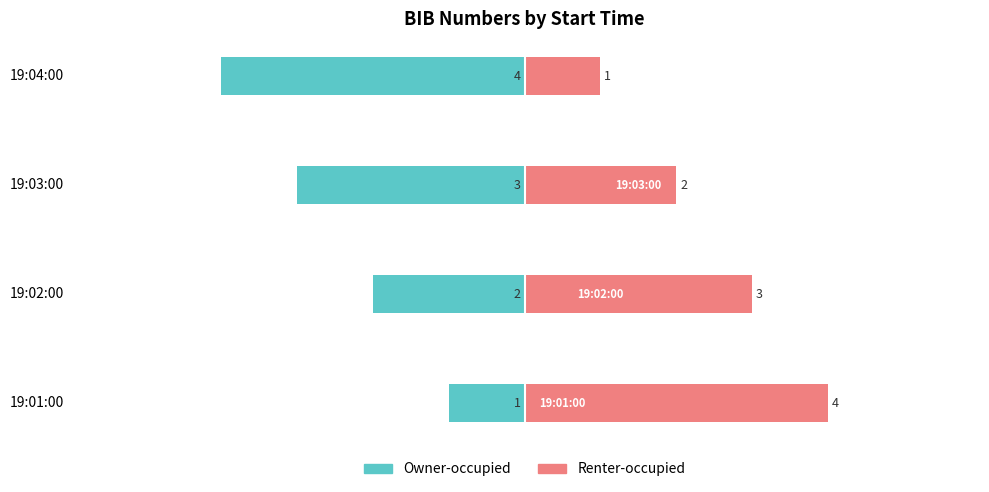

What is the difference between the highest and lowest values at 19:02:00?

5